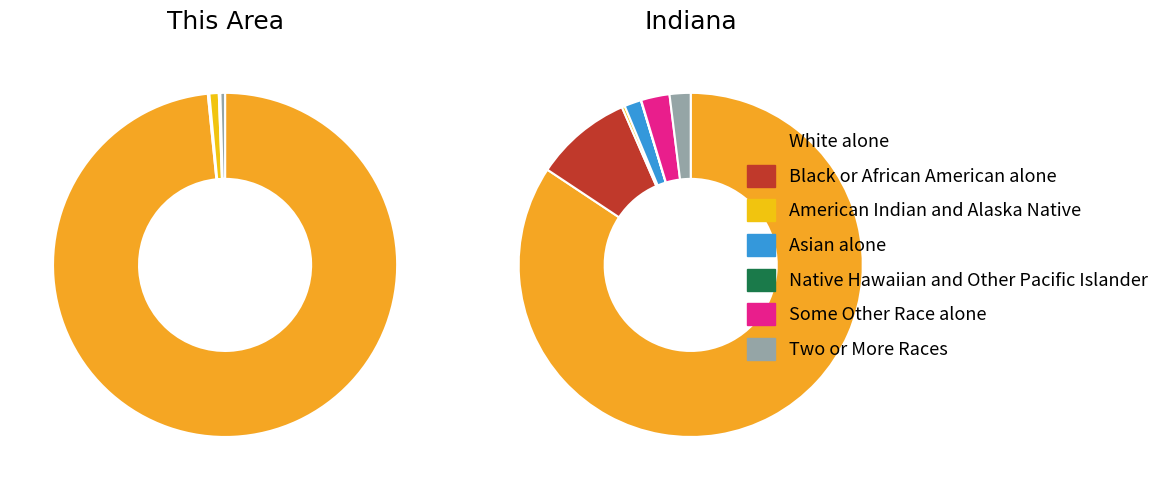

True or false: Two or More Races accounts for 2% of the total.

True